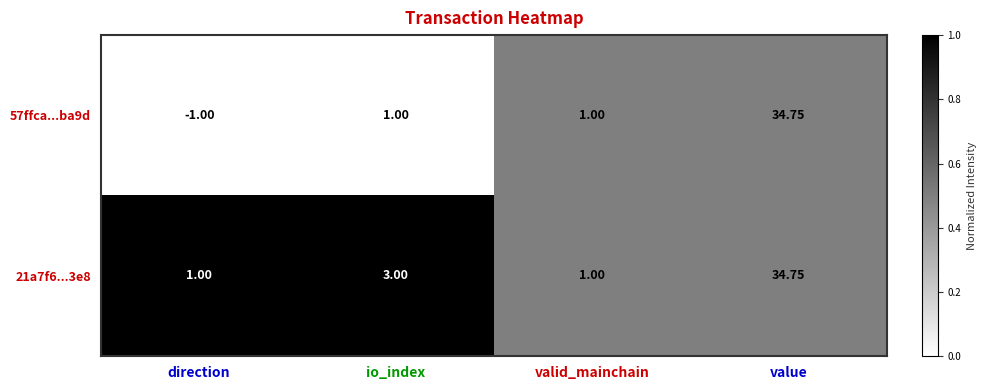

What is the difference between the highest and lowest values at io_index?

2.0